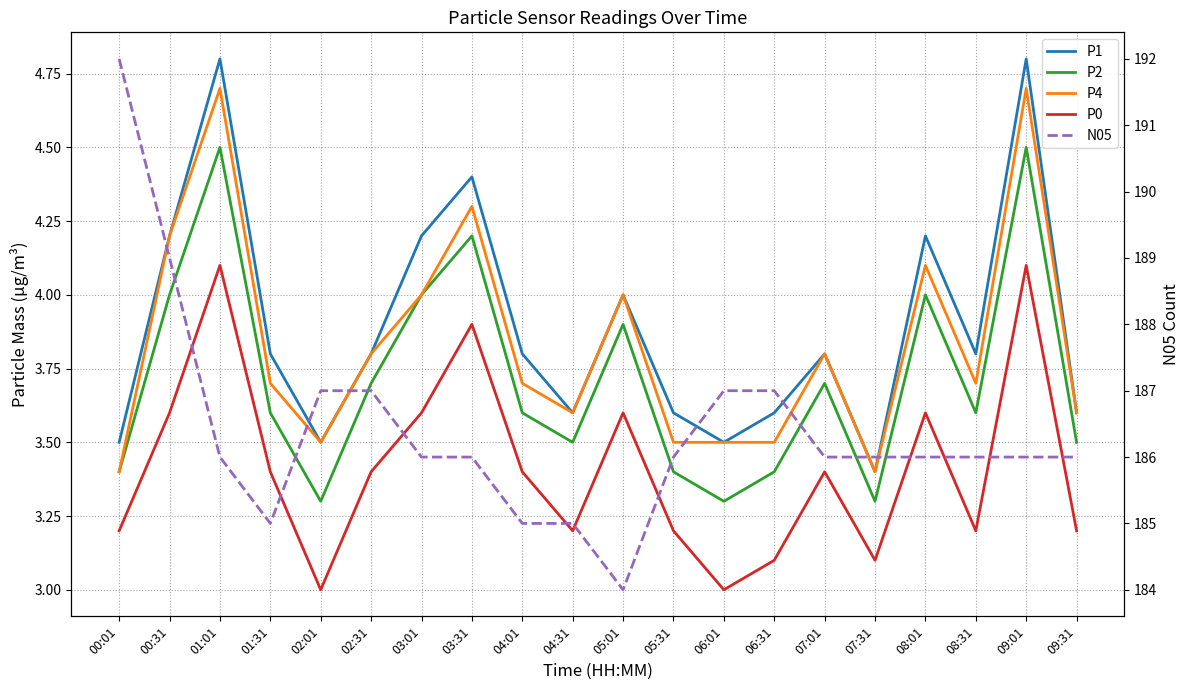

True or false: P2 has a value of 3.3 at 02:01.

True